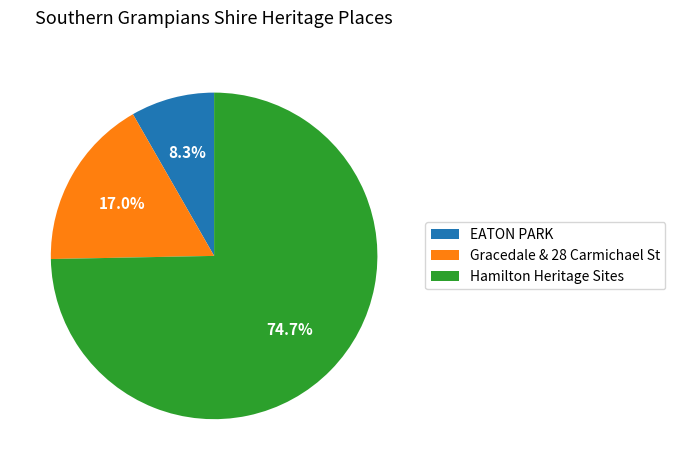

Between Hamilton Heritage Sites and EATON PARK, which is larger?

Hamilton Heritage Sites